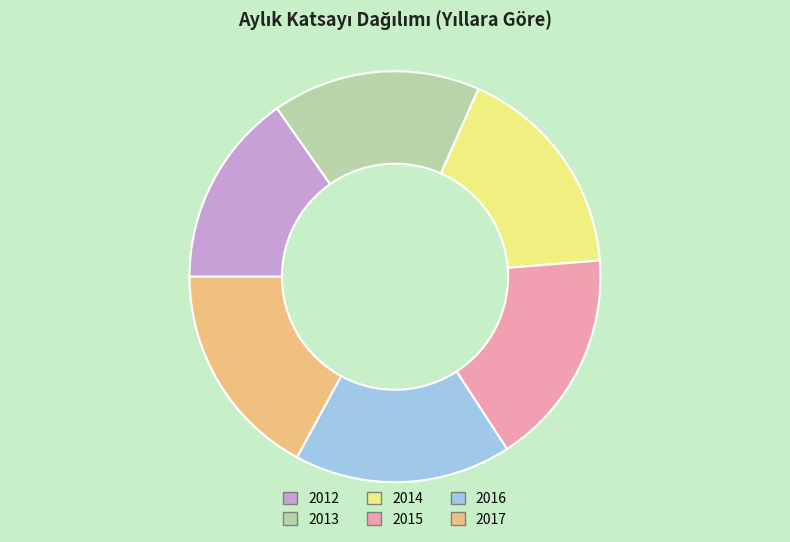

True or false: 2017 accounts for 29% of the total.

False